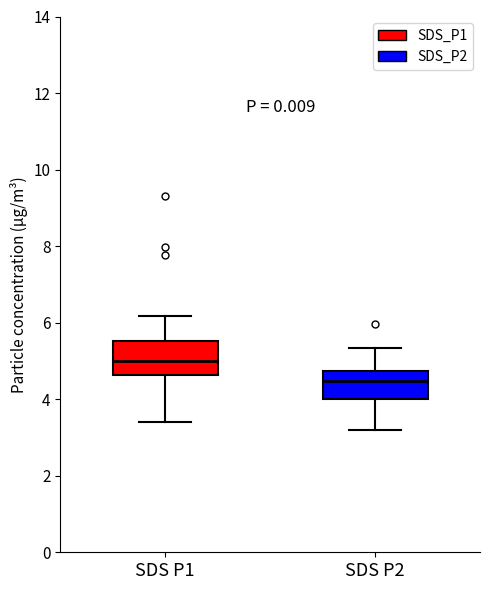

Which box has the highest median line?

SDS P1